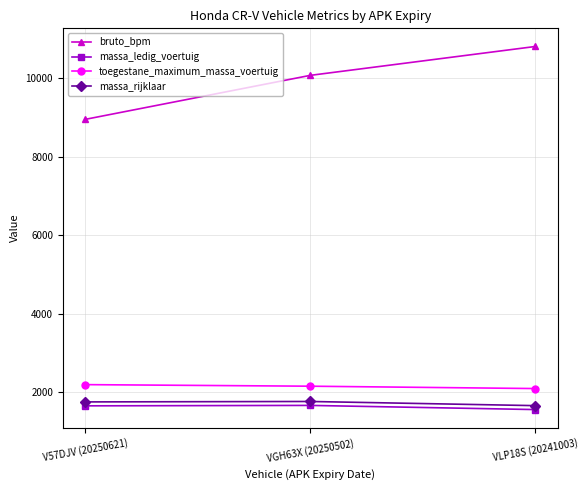

What is the value of the bruto_bpm point at the 2nd from the left?

10073